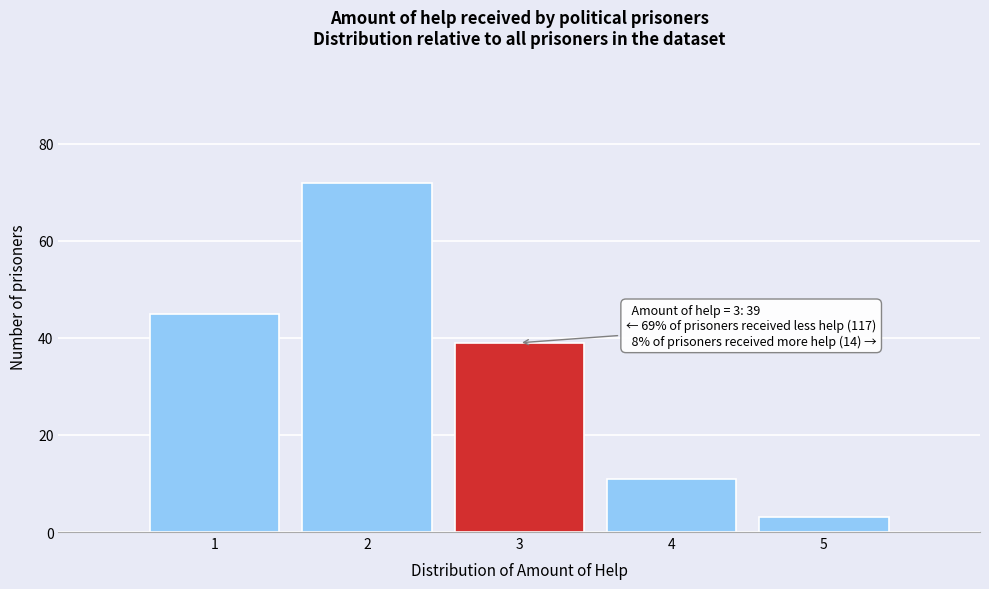

Which range on the x-axis has the tallest bar?

1.5 to 2.5